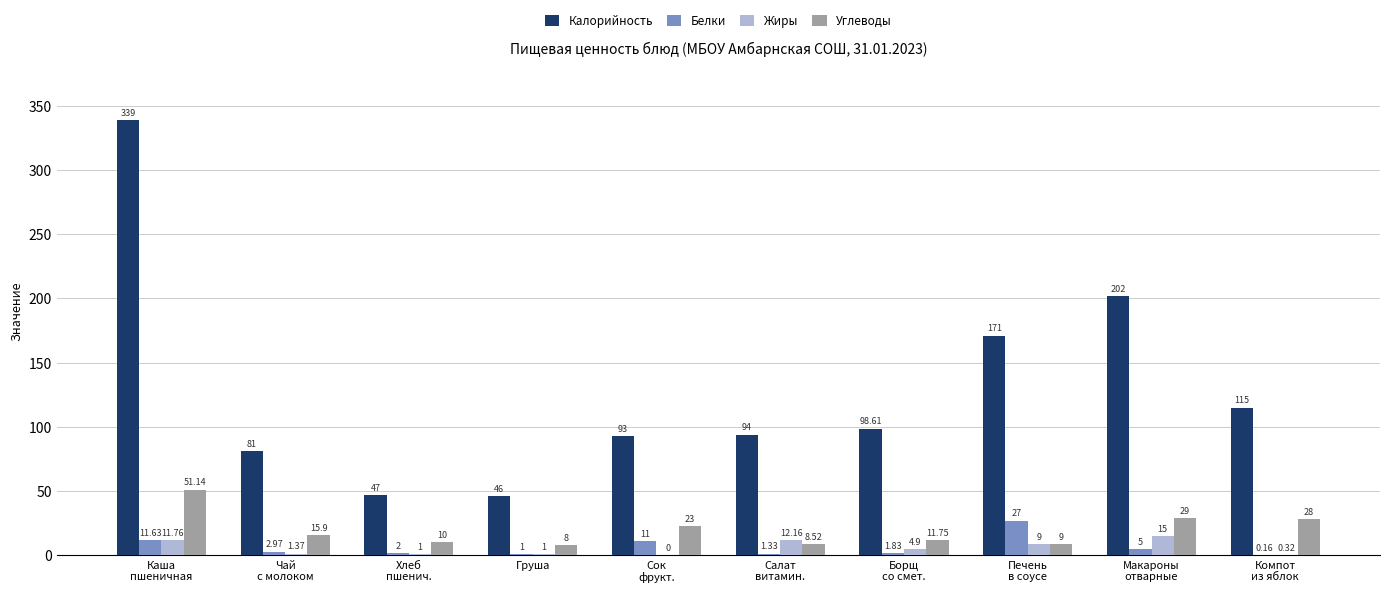

Is it true that Калорийность equals 98.6 at Борщ
со смет.?

True